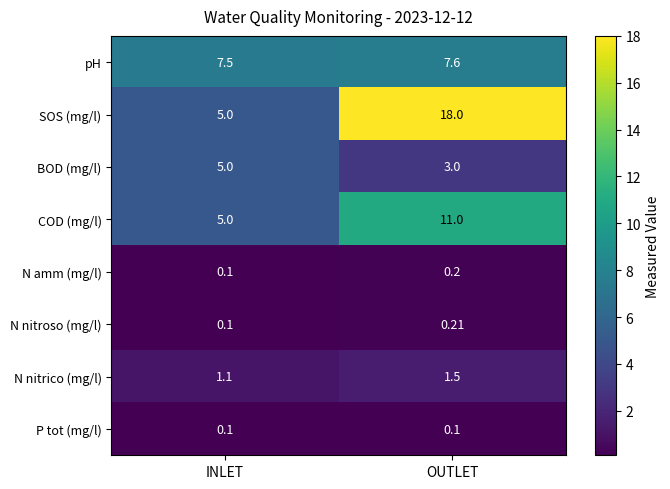

Between INLET and OUTLET, which series saw the biggest shift?

SOS (mg/l)